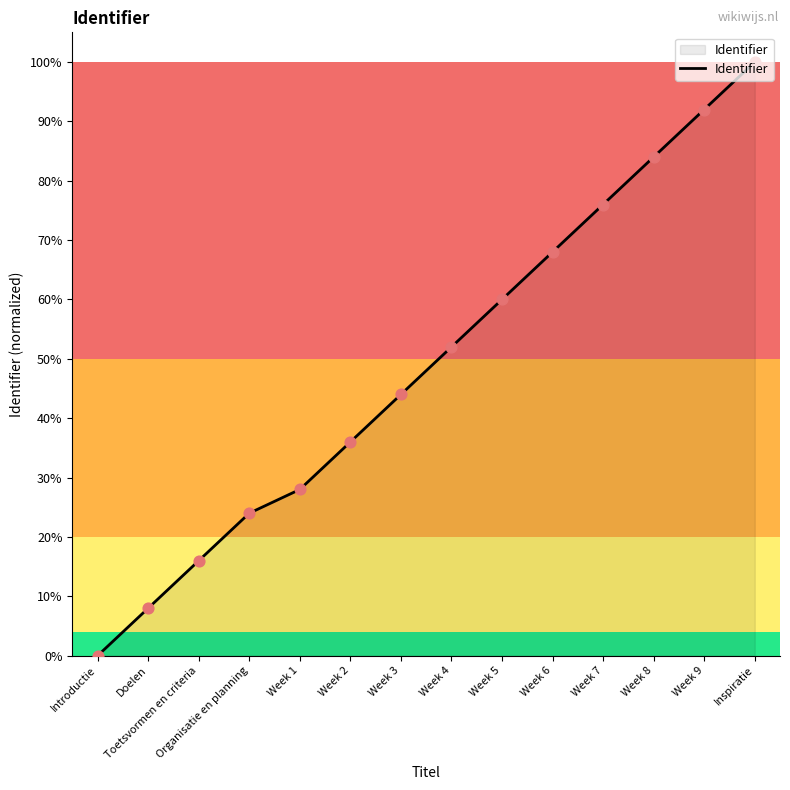

Between Week 3 and Week 4, which is larger?

Week 4